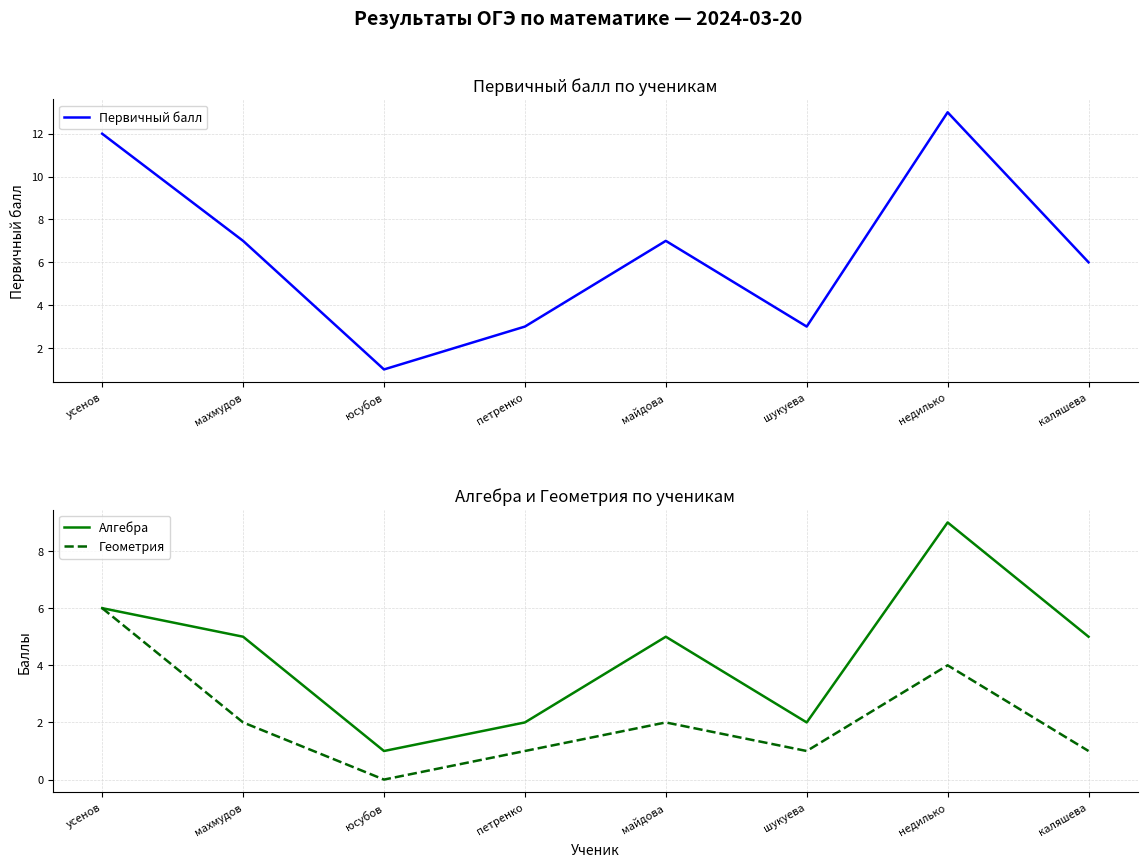

At how many categories does at least one series exceed 4?

5